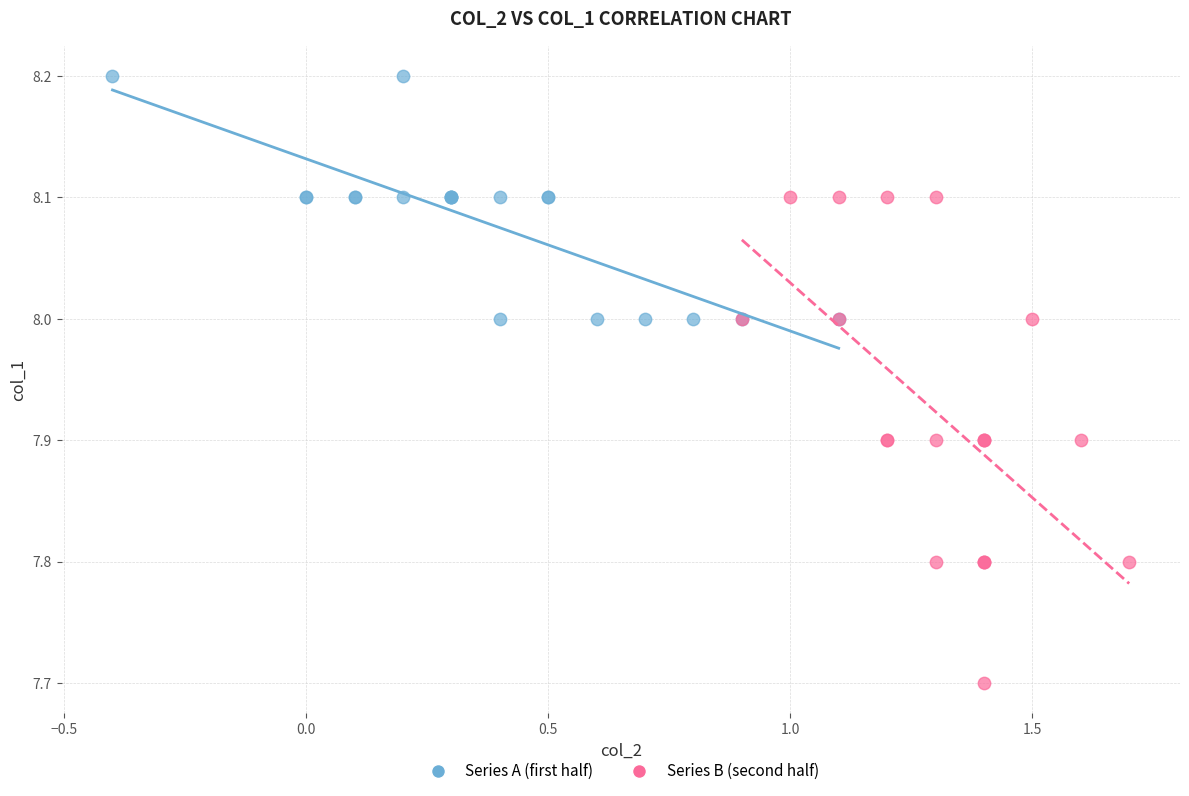

Which series contains the lowest Y value?

Series B (second half)